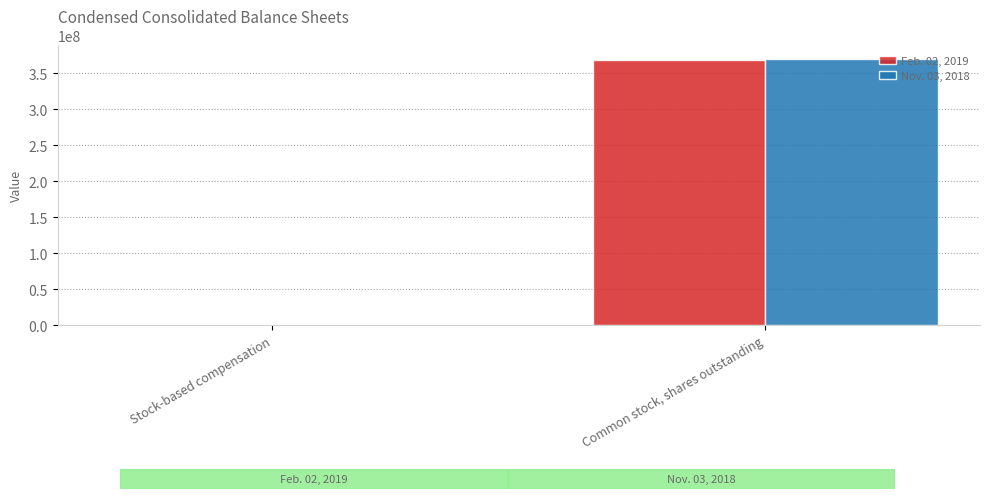

The Feb. 02, 2019 series shows 368314314 at Common stock, shares outstanding. True or false?

True